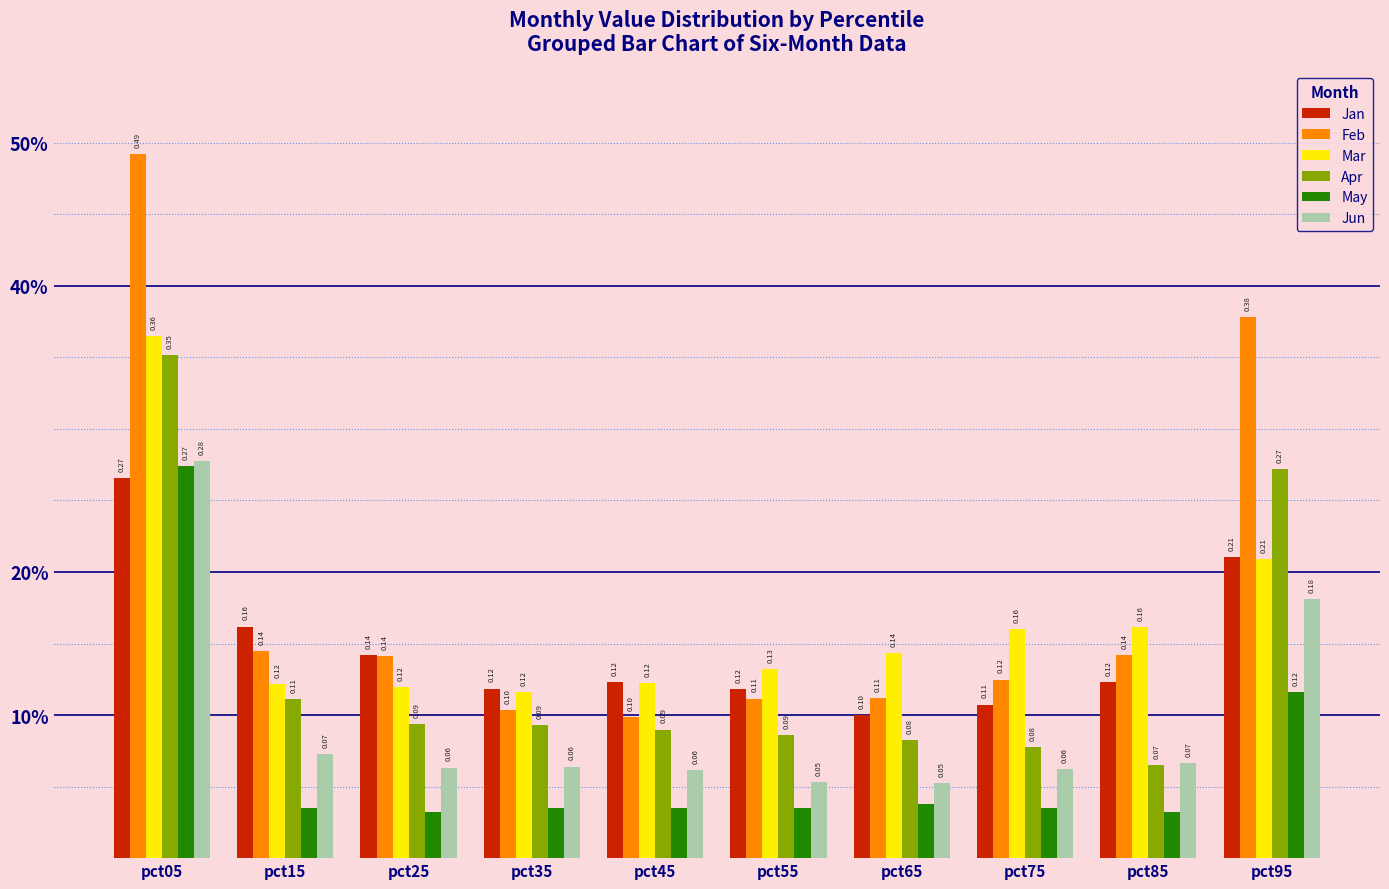

Which category has the lowest value in the Feb series?

pct45